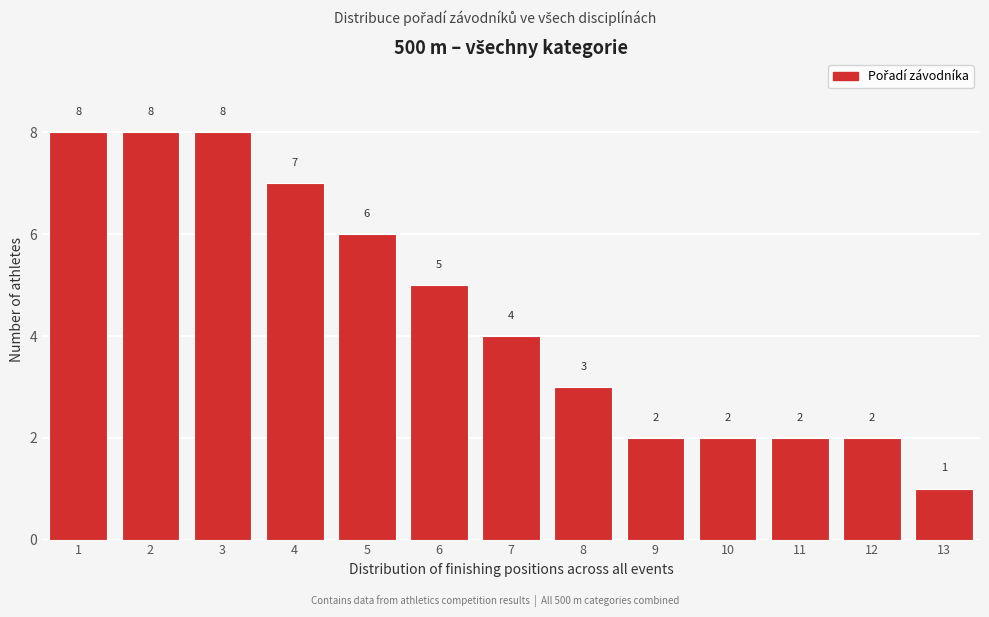

Reading right to left, what are all the values shown in this chart?

13=1	12=2	11=2	10=2	9=2	8=3	7=4	6=5	5=6	4=7	3=8	2=8	1=8